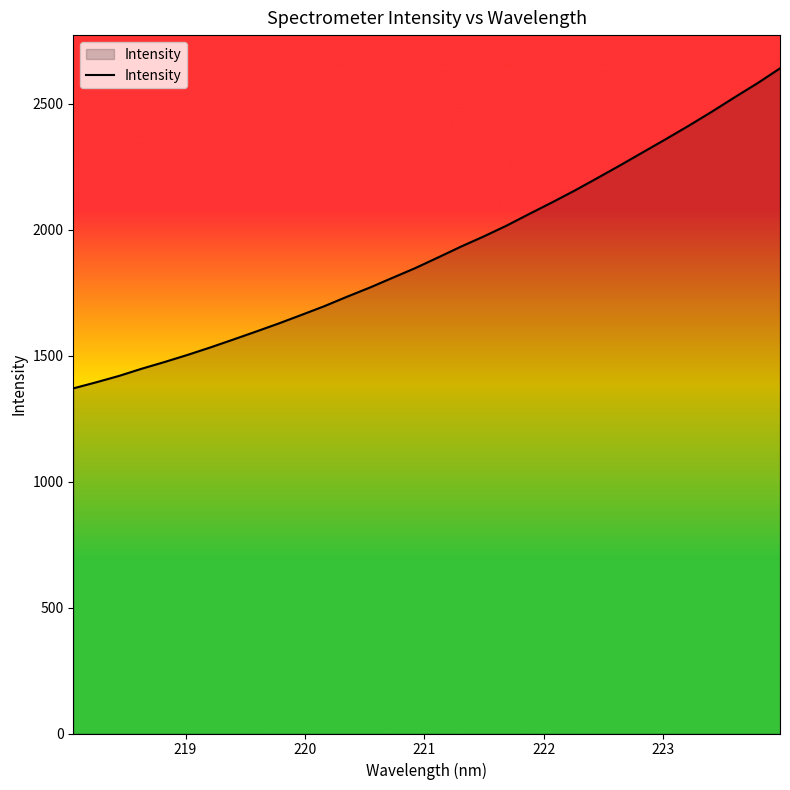

What is the minimum value shown in the chart?

1369.9